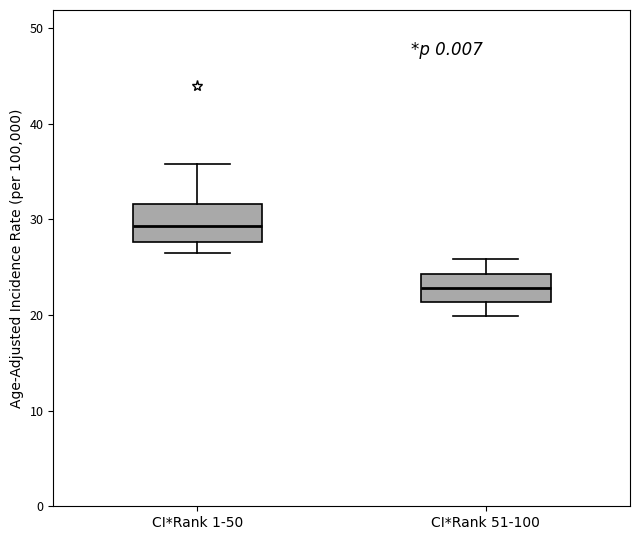

Where does the lower whisker of the box for CI*Rank 51-100 end on the y-axis? The values are not printed on the chart, so give them approximately, as read against the axis.

20